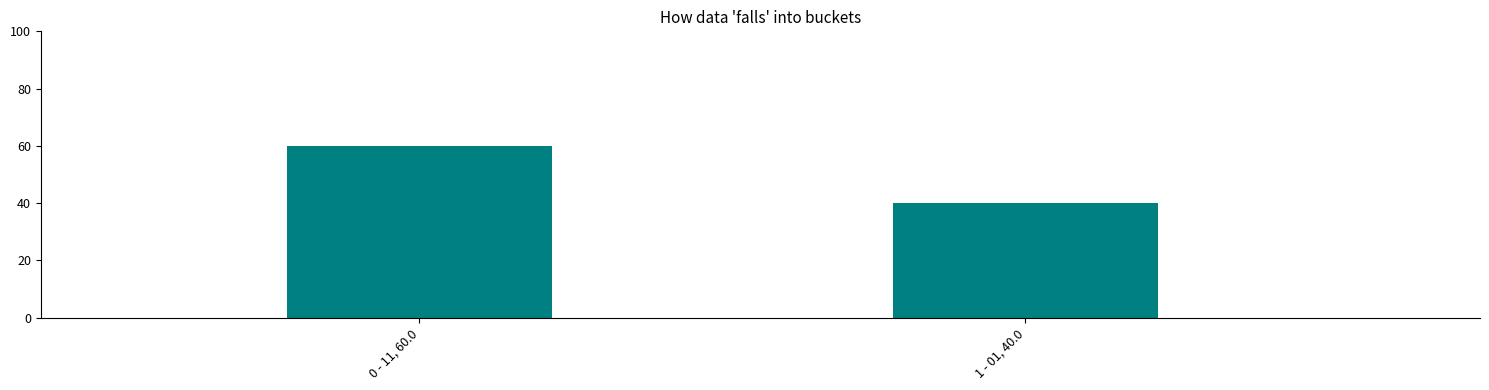

Is it true that the value at 0 - 11, 60.0 is 79?

False